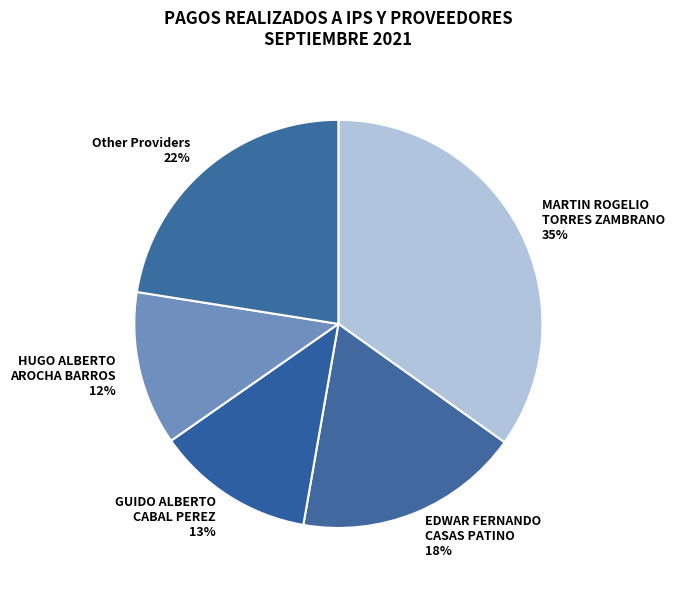

To the nearest percent, what portion does GUIDO ALBERTO CABAL PEREZ represent?

13%